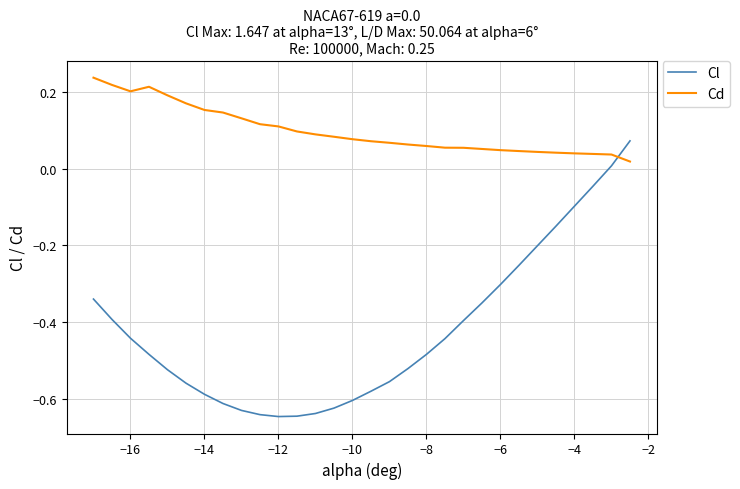

How many times do Cd and Cl cross each other?

1